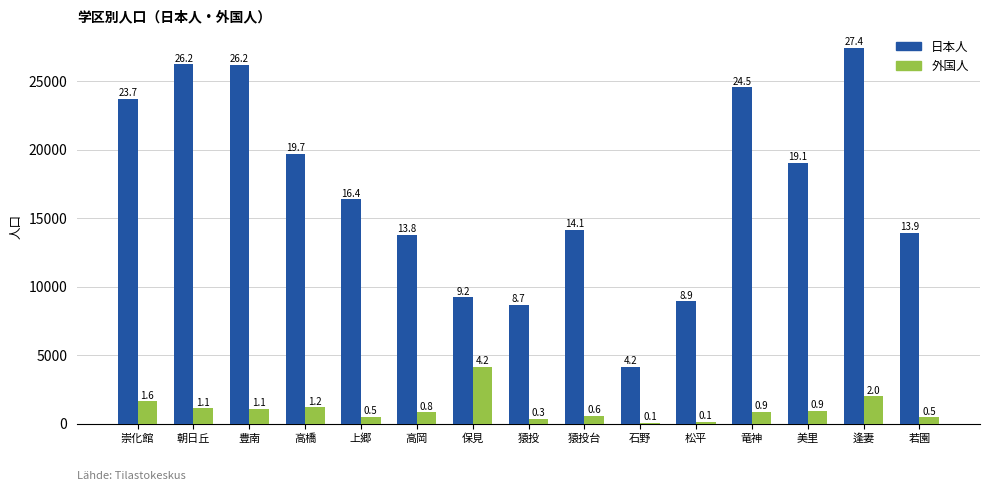

What is the value of the 日本人 bar at the 7th from the left?

9229